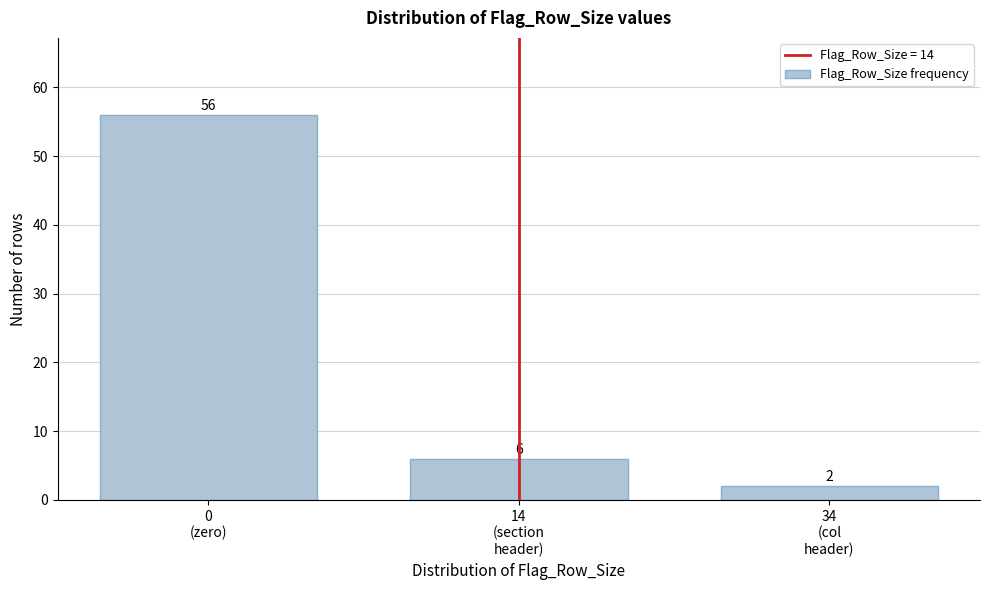

Reading left to right, extract all data points from this chart.

56	6	2